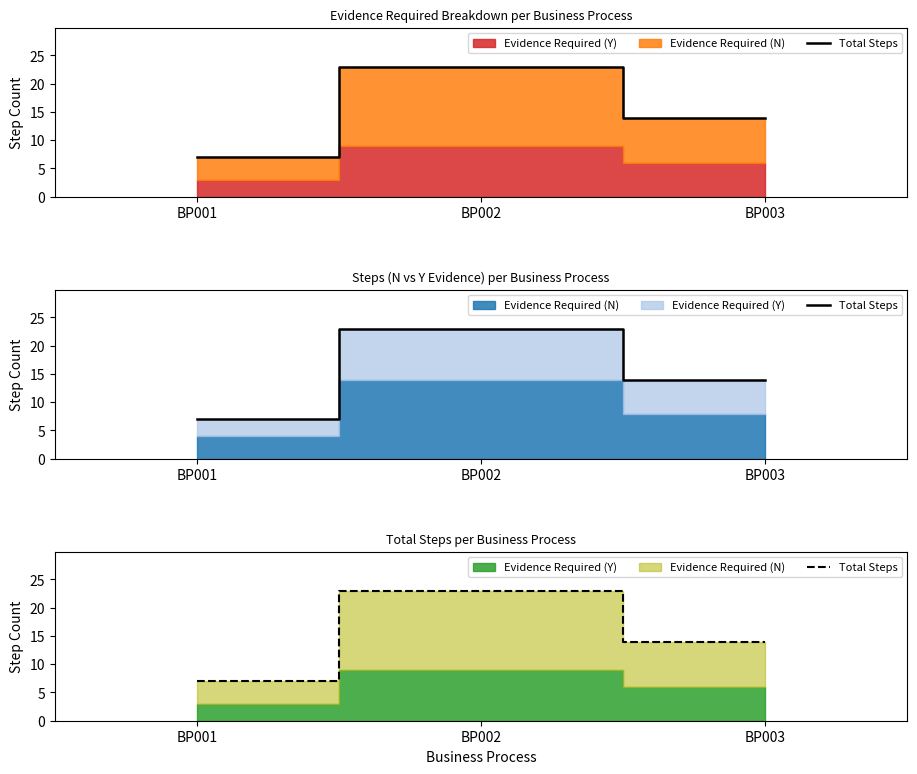

What is the average value?

15